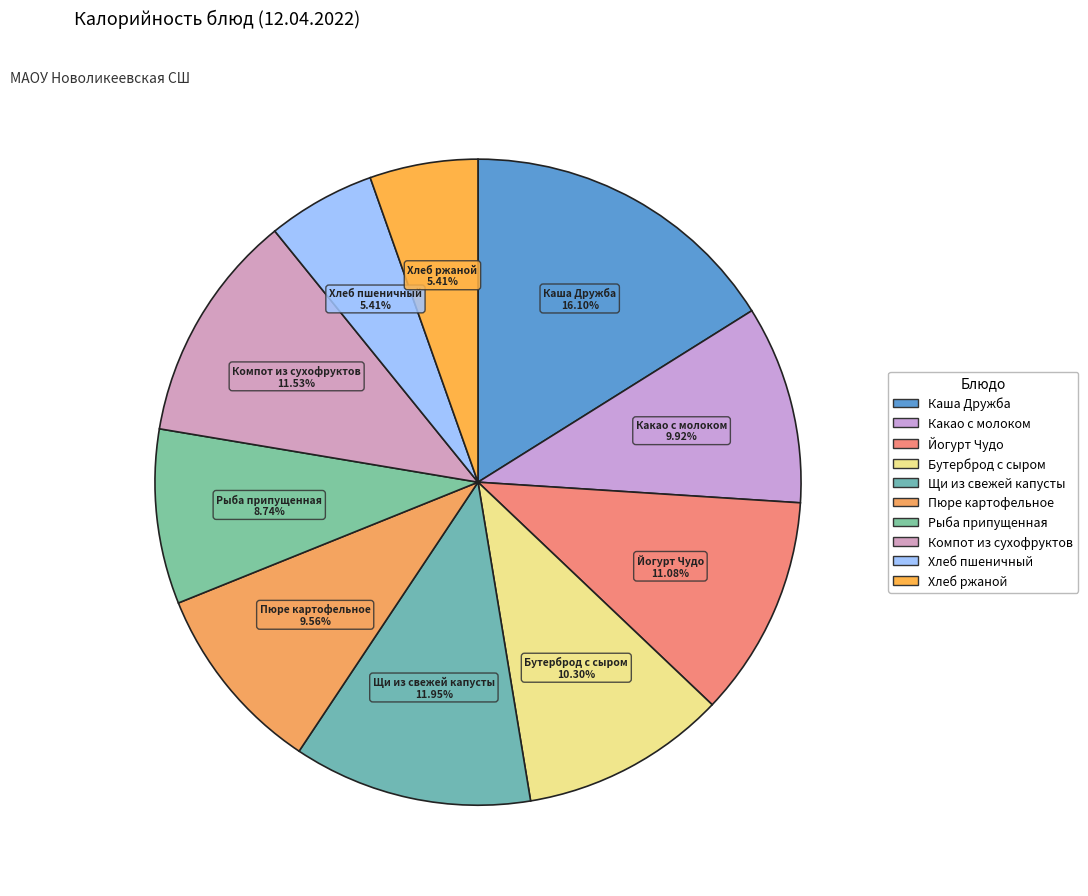

Combined, do Бутерброд с сыром and Йогурт Чудо account for over 50%?

No